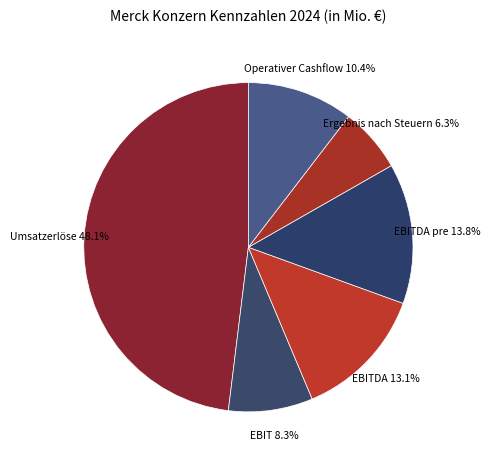

Is EBITDA the majority of the pie?

No